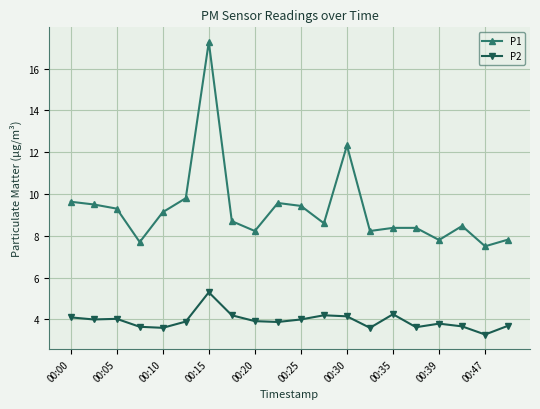

Which series has the widest spread of values?

P1